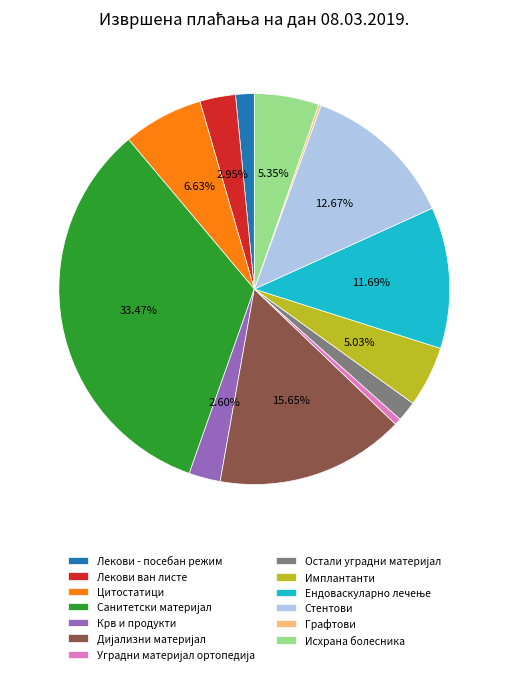

What is the ratio of the value at Лекови ван листе to the value at Цитостатици?

0.4